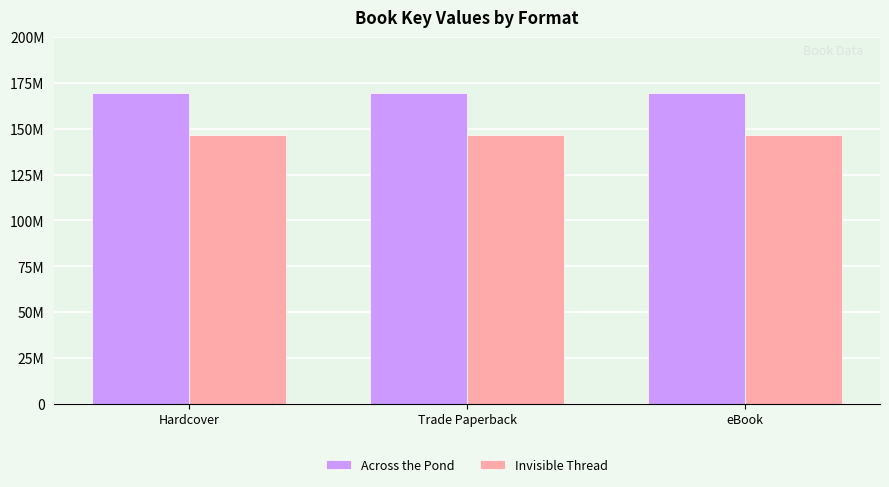

Reading right to left, what are all the values shown in this chart?

Across the Pond: 169430133	169430133	169430133
Invisible Thread: 146785888	146785888	146785888